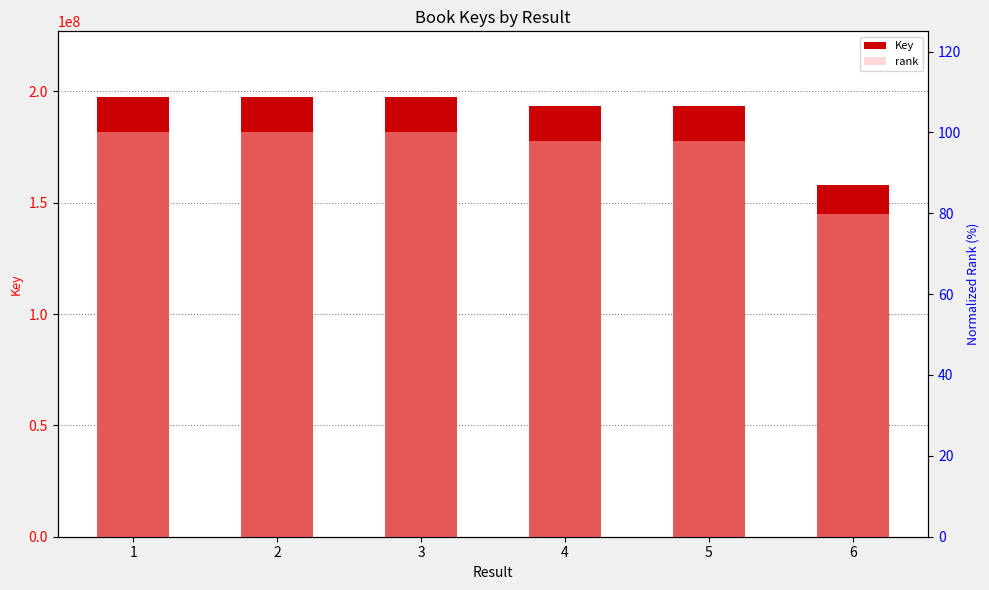

What is the difference between the maximum and second lowest values in the Key series?

4065442.0